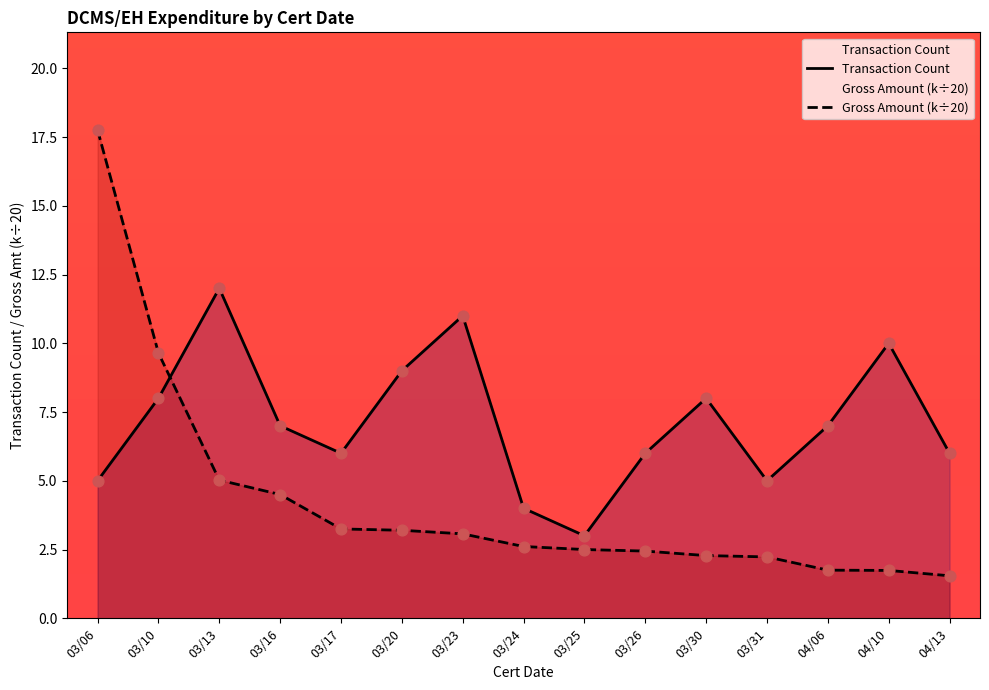

Is the value of Transaction Count at 03/17 greater than the value of Gross Amount (k) at 03/13?

Yes